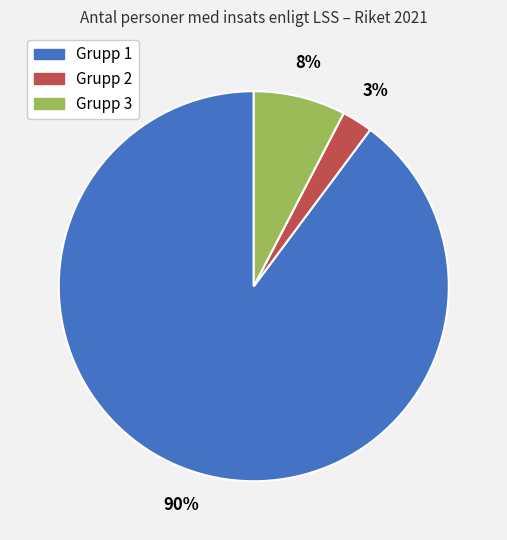

Rank the categories by value from lowest to highest.

Grupp 2, Grupp 3, Grupp 1